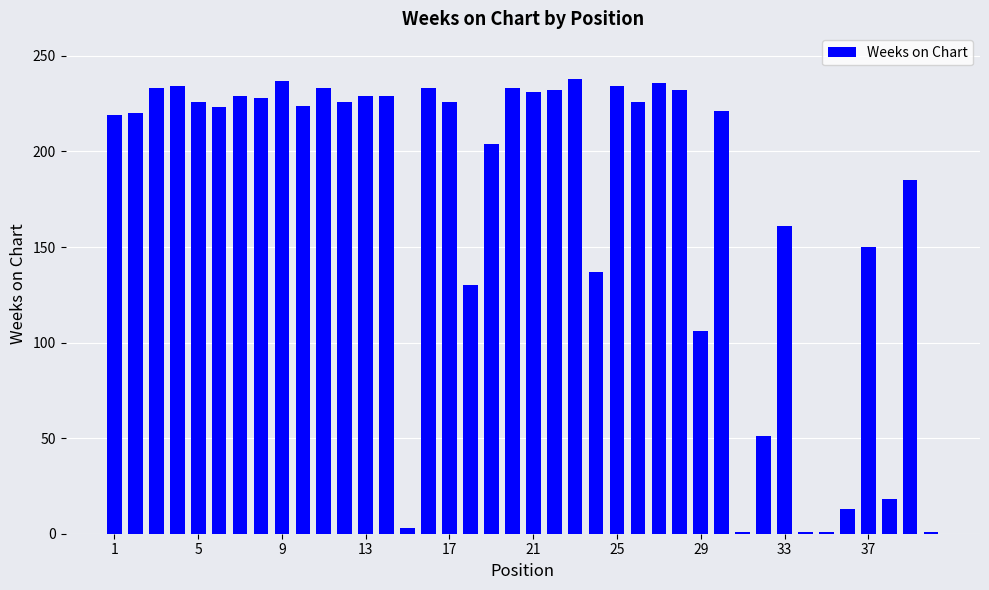

What is the value of the 23rd bar from the left?

238